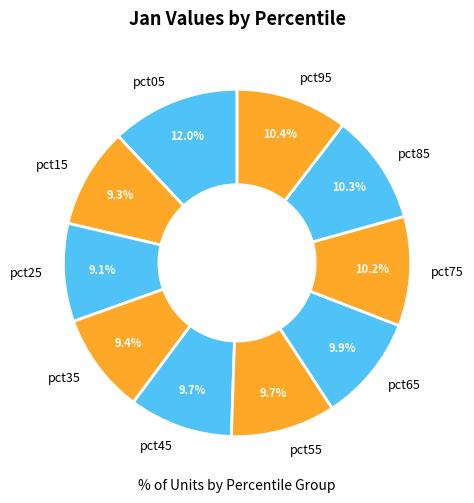

To the nearest percent, what is the difference between the largest and smallest slice percentages?

3%